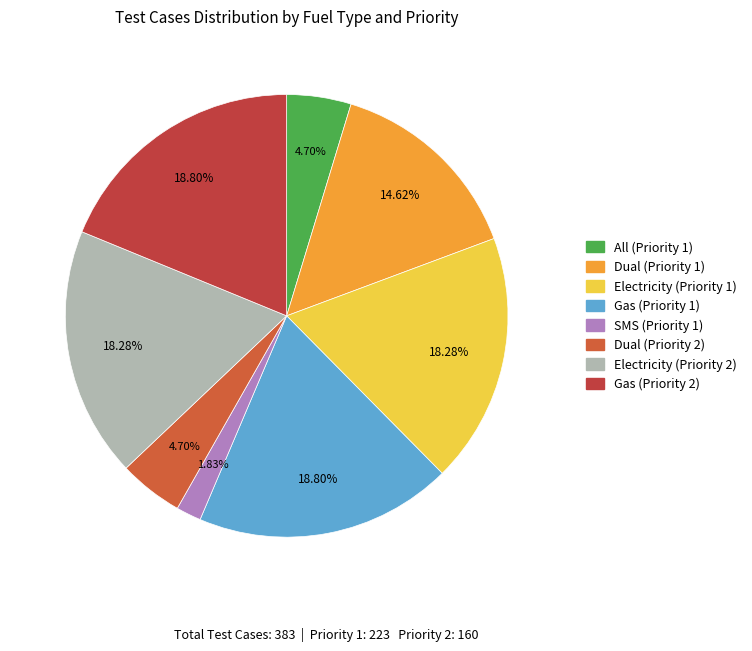

Is there a majority slice in this chart?

No